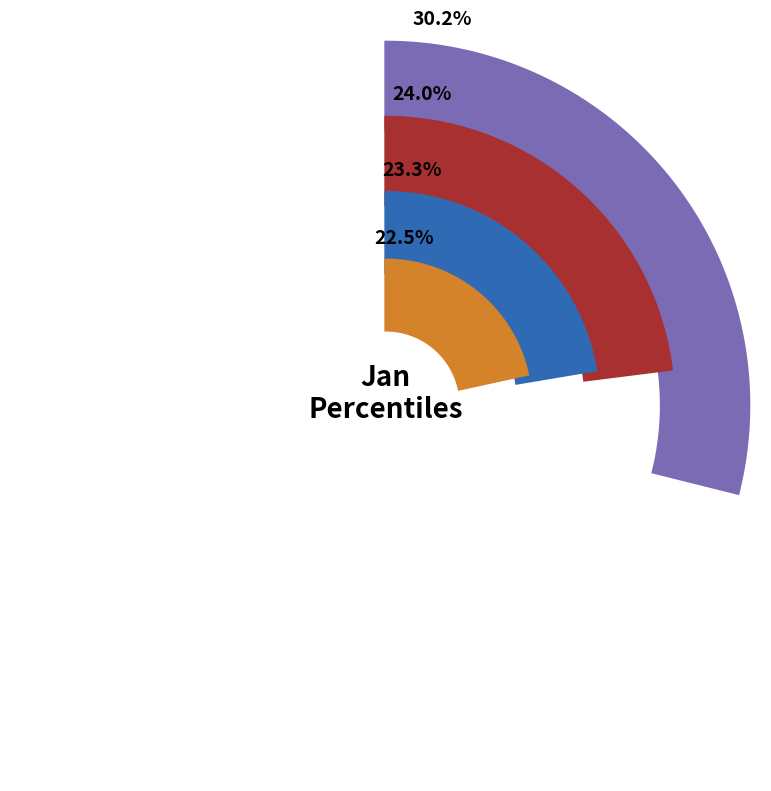

Which slice is the largest?

pct05